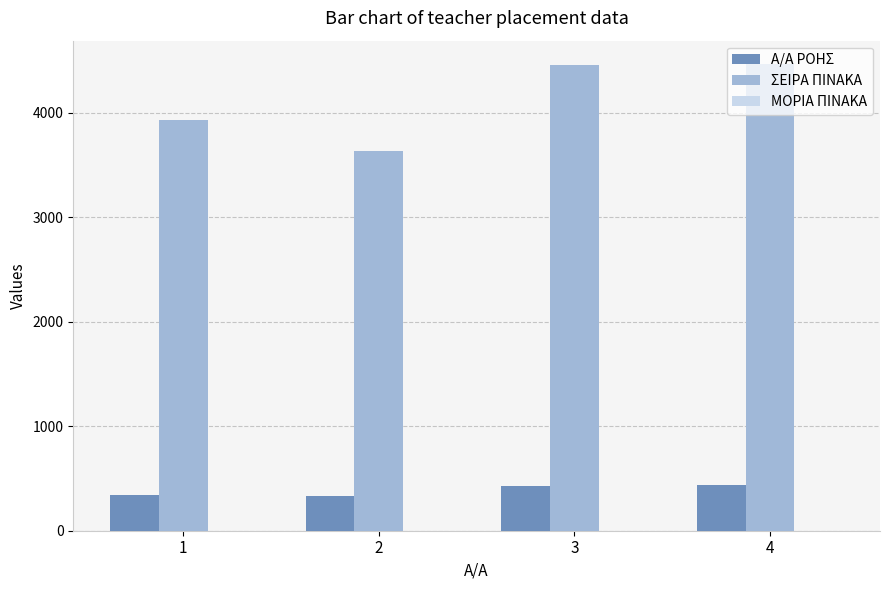

Read the Α/Α ΡΟΗΣ value at 3.

432